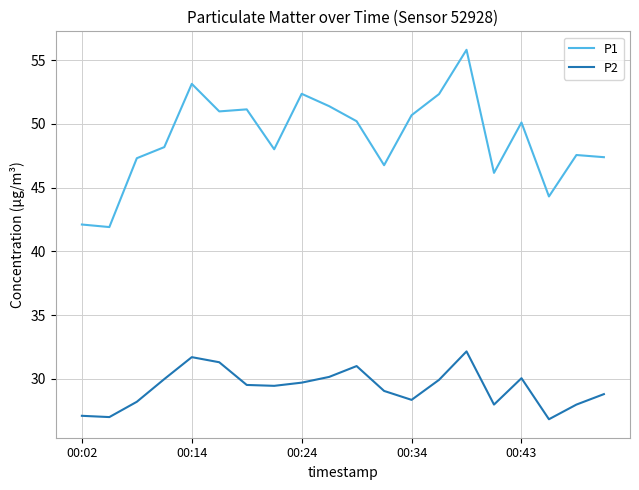

Which series has the largest range (max minus min)?

P1